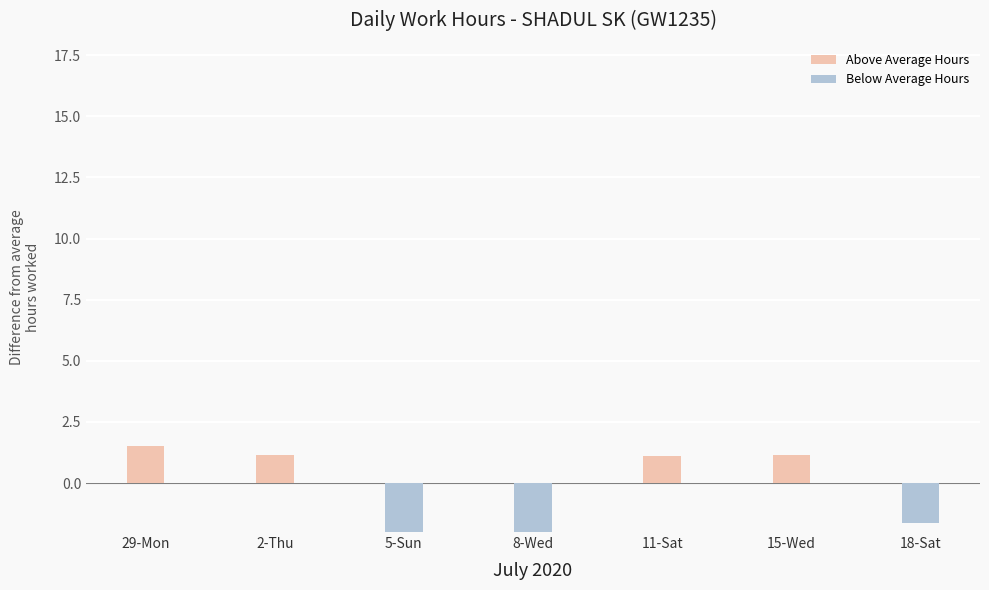

At how many categories does at least one series exceed -2?

7